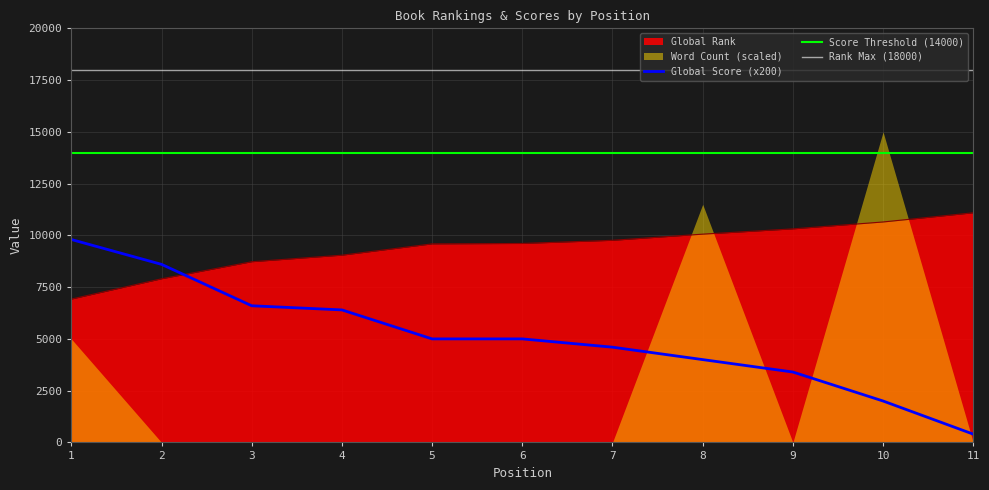

What is the value of the Global Score point at the 4th from the left?

6400